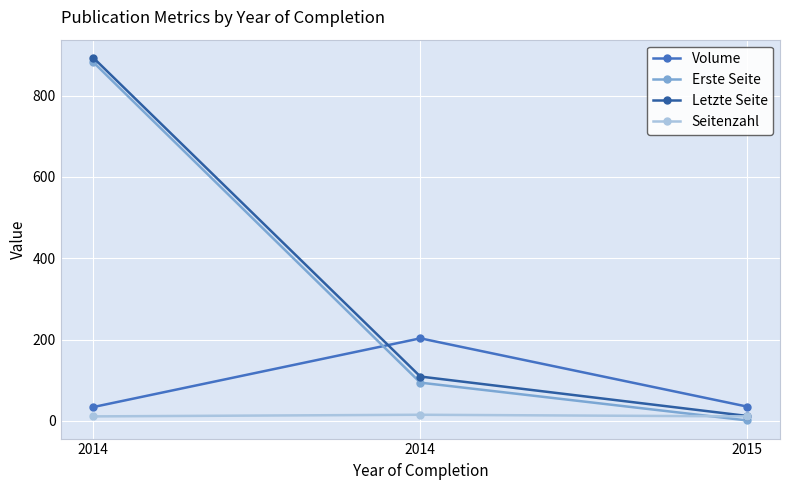

Does the chart display data point markers on the line(s)?

Yes